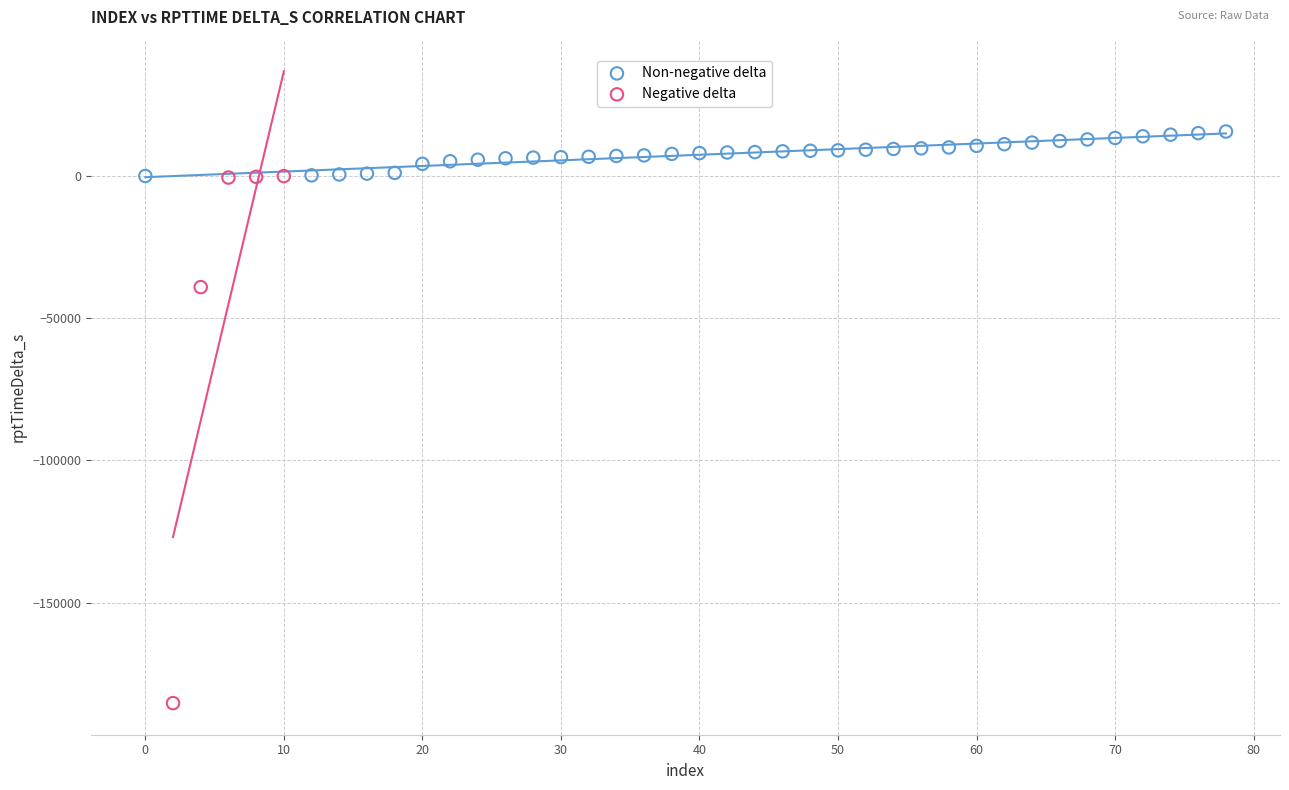

Which series contains the lowest Y value?

Negative delta